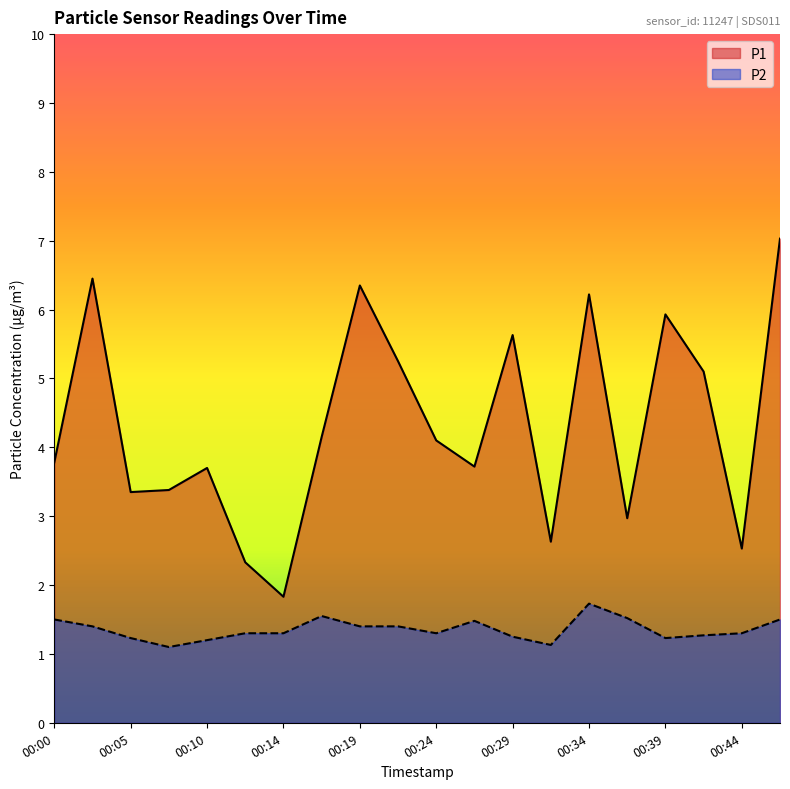

Reading right to left, transcribe all the data shown in this chart.

P1: 00:46=7.0	00:44=2.5	00:41=5.1	00:39=5.9	00:36=3.0	00:34=6.2	00:32=2.6	00:29=5.6	00:27=3.7	00:24=4.1	00:22=5.2	00:19=6.3	00:17=4.2	00:14=1.8	00:12=2.3	00:10=3.7	00:07=3.4	00:05=3.4	00:02=6.5	00:00=3.8
P2: 00:46=1.5	00:44=1.3	00:41=1.3	00:39=1.2	00:36=1.5	00:34=1.7	00:32=1.1	00:29=1.2	00:27=1.5	00:24=1.3	00:22=1.4	00:19=1.4	00:17=1.6	00:14=1.3	00:12=1.3	00:10=1.2	00:07=1.1	00:05=1.2	00:02=1.4	00:00=1.5